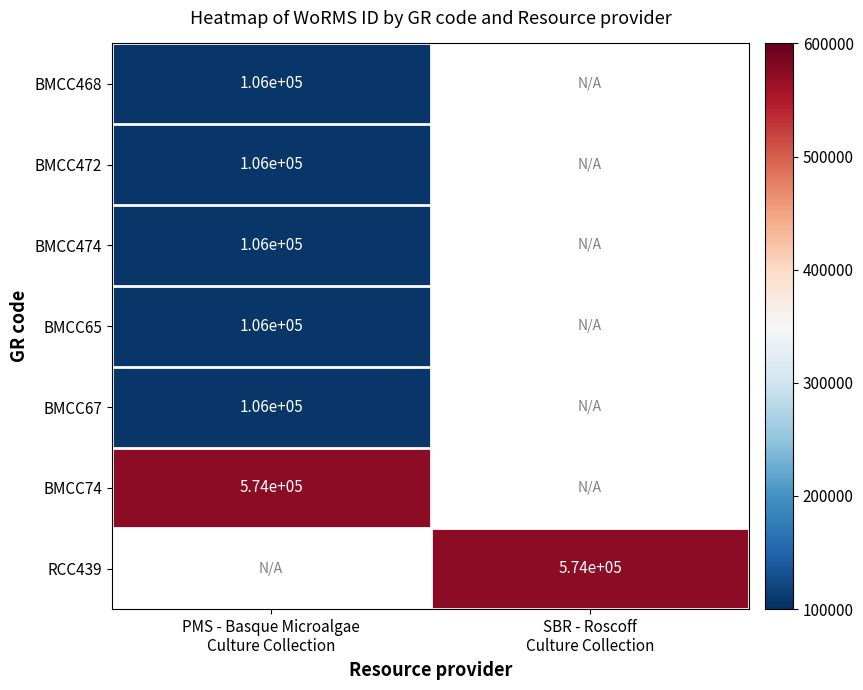

Which category has the highest value in the BMCC468 series?

PMS - Basque Microalgae Culture Collection